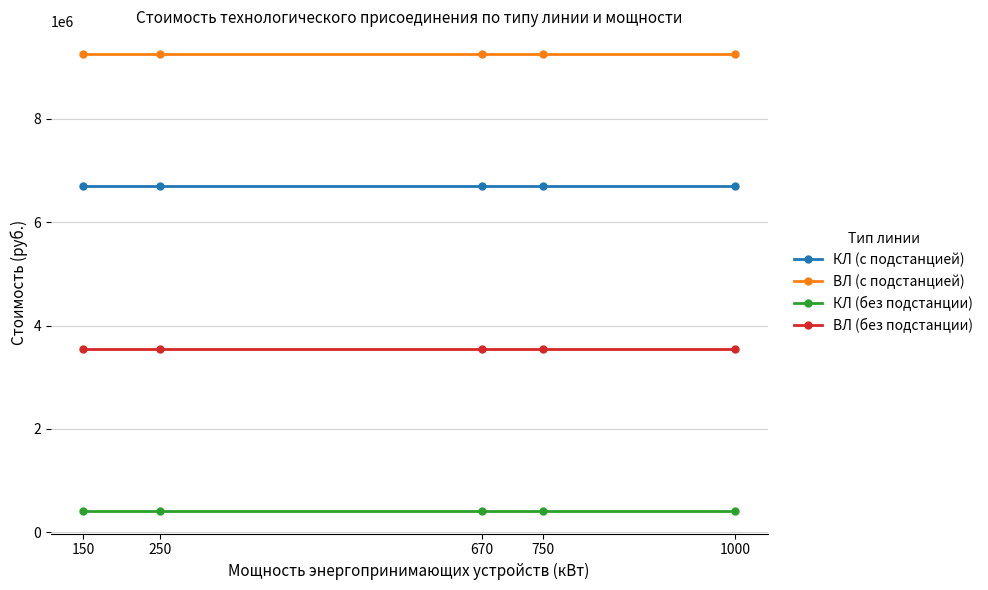

What is the total value across all series at 750?

19920366